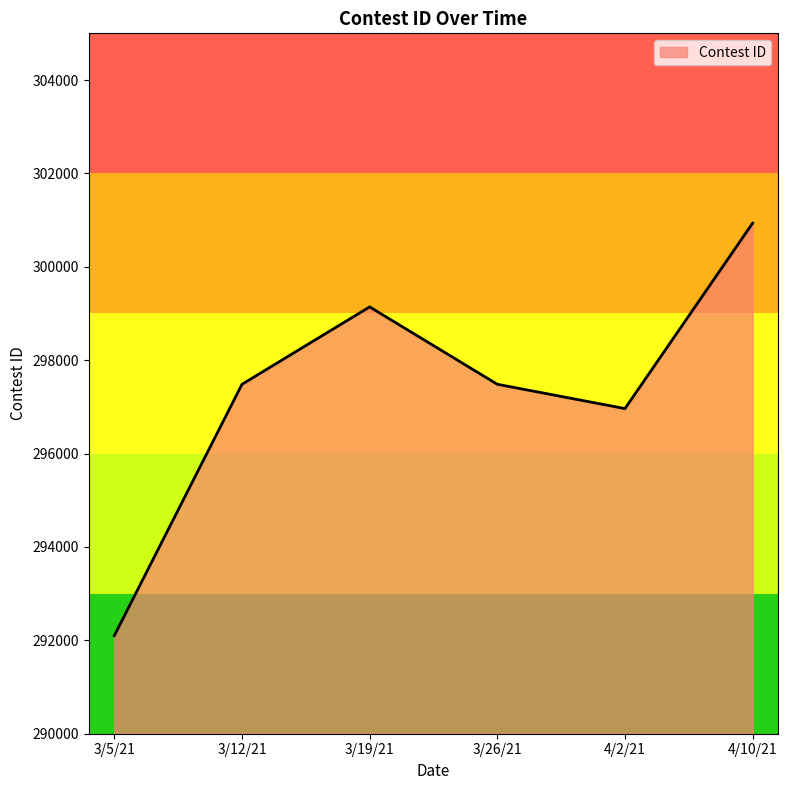

Approximately how many times larger is the value at 4/10/21 compared to 3/12/21?

1.0